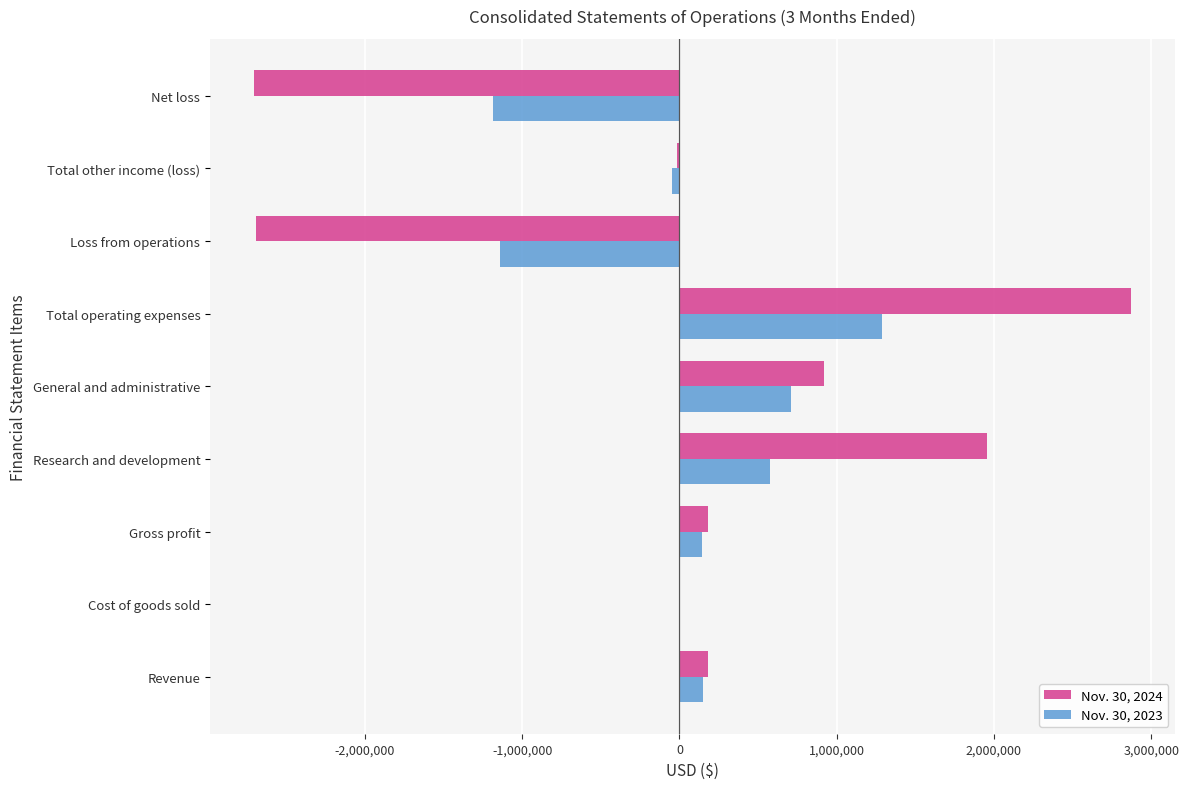

Between General and administrative and Net loss, which series saw the biggest shift?

Nov. 30, 2024